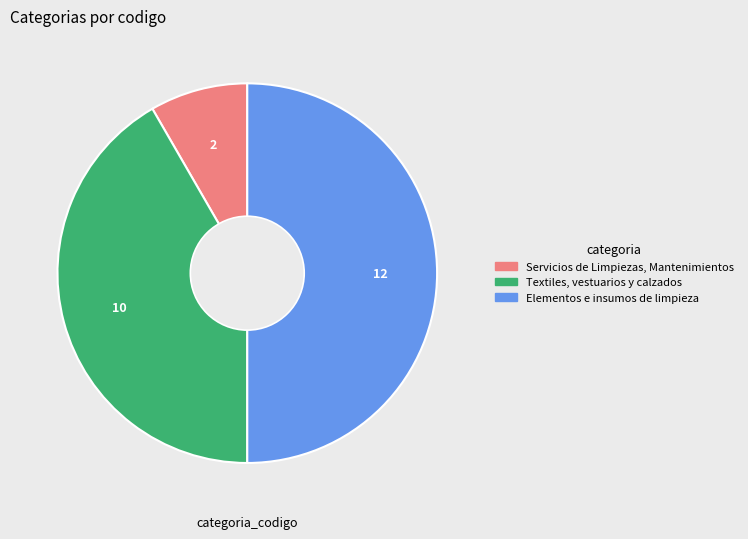

How many segments does this pie chart have?

3